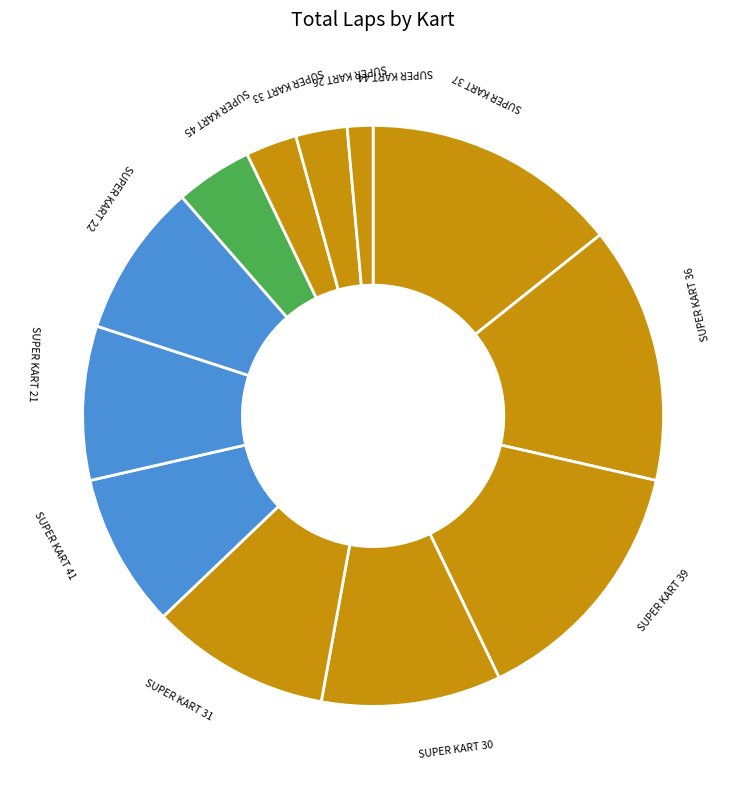

Approximately how many times larger is the value at SUPER KART 44 compared to SUPER KART 26?

0.5